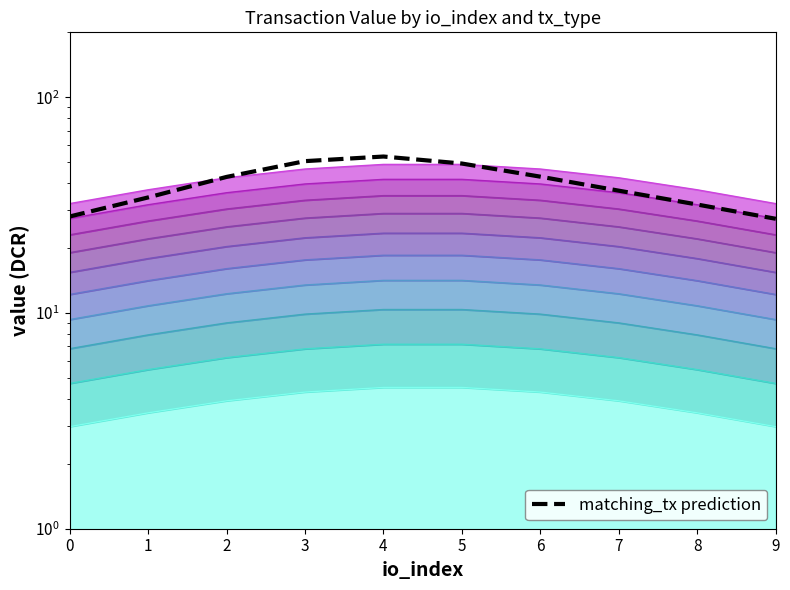

What is the value of the 8th point from the left?

36.9